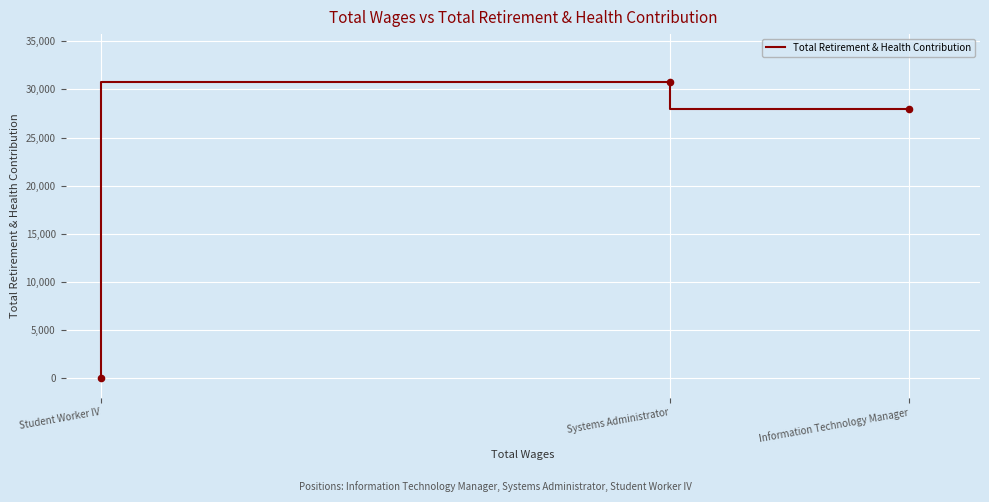

Which has a higher value, Systems Administrator or Information Technology Manager?

Systems Administrator